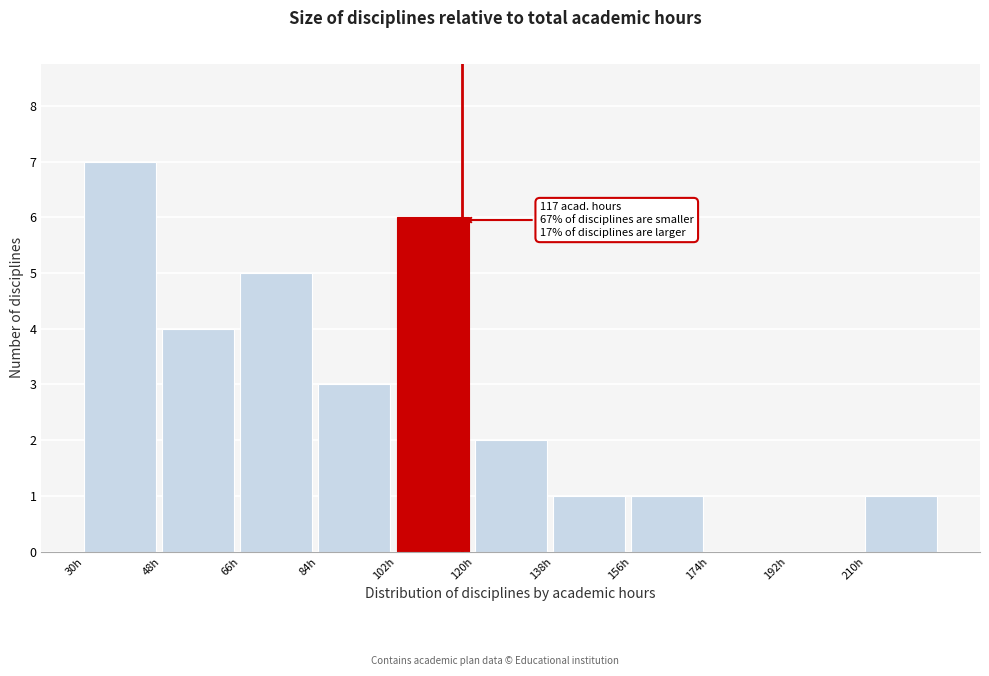

Which range on the x-axis has the tallest bar?

30 to 48